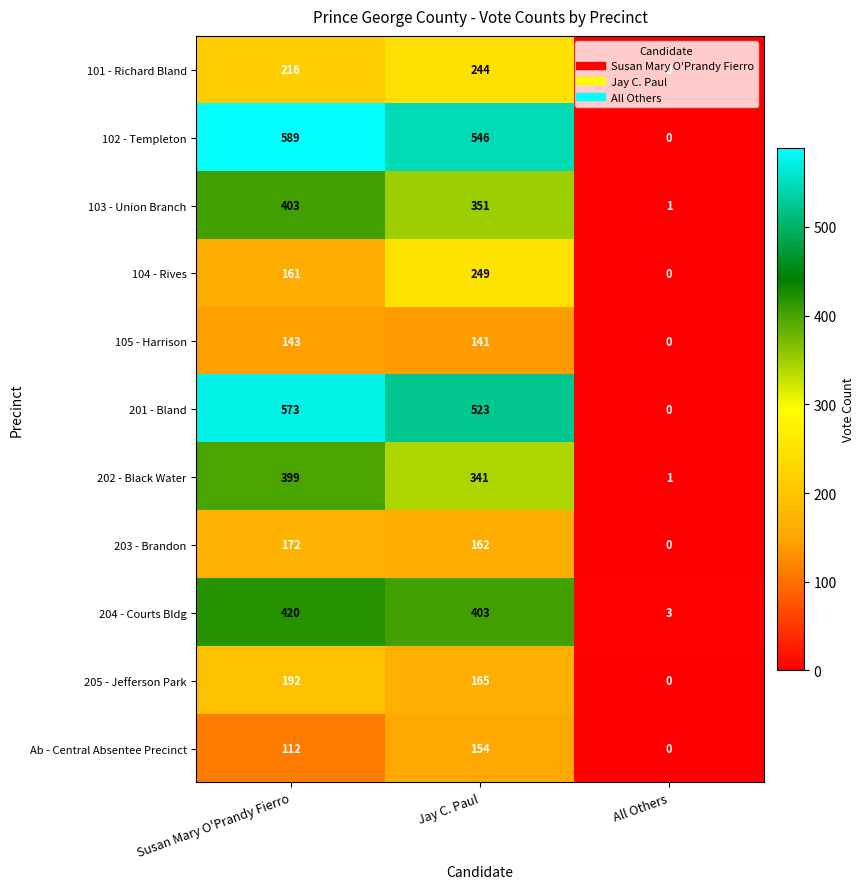

Is the value of 201 - Bland at All Others greater than the value of 104 - Rives at Susan Mary O'Prandy Fierro?

No